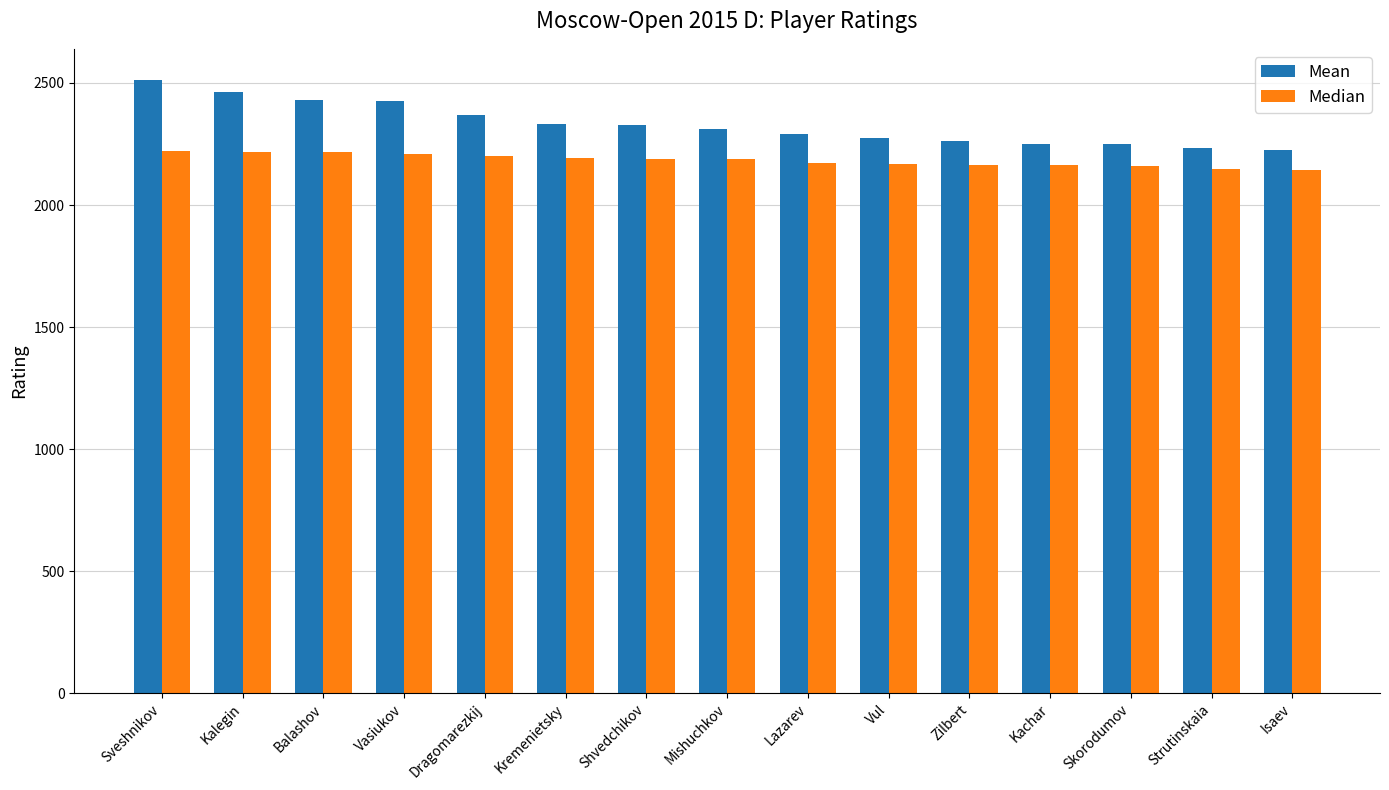

Is the value of Mean at Vasiukov greater than the value of Median at Vasiukov?

Yes